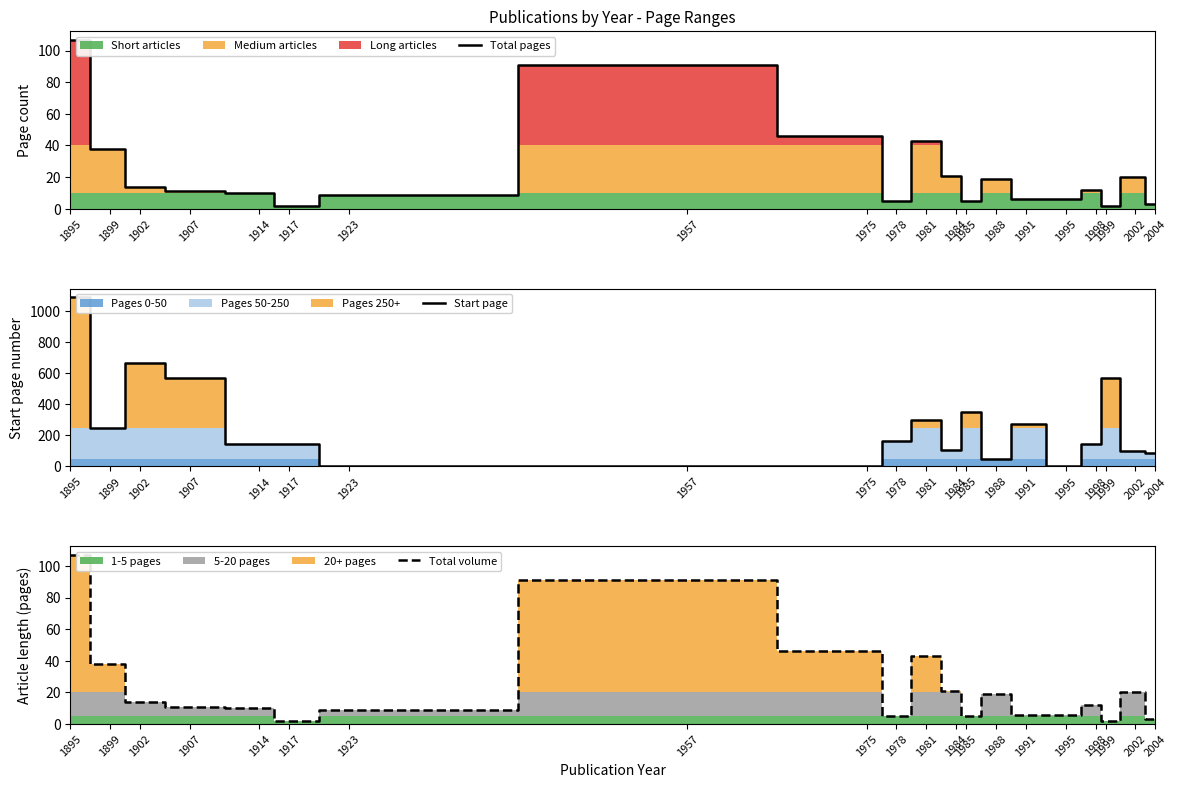

At which label does Total pages first exceed 12?

1895